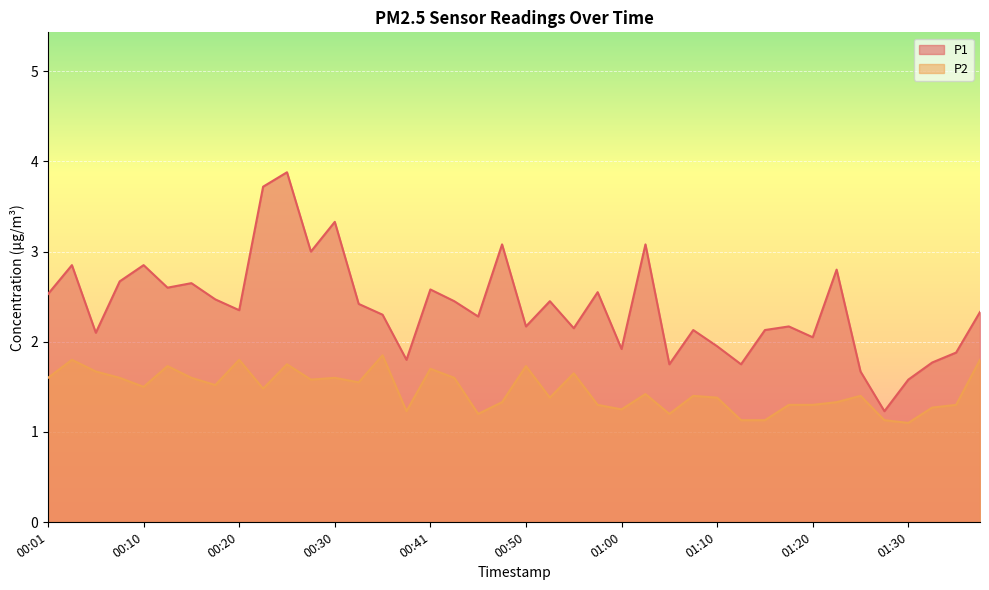

Which series has the widest spread of values?

P1